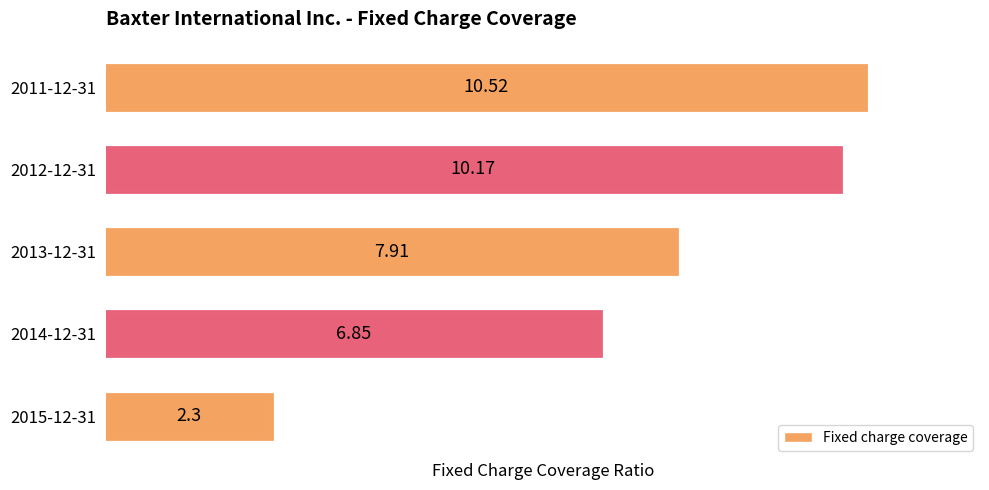

Approximately how many times larger is the value at 2014-12-31 compared to 2012-12-31?

0.7